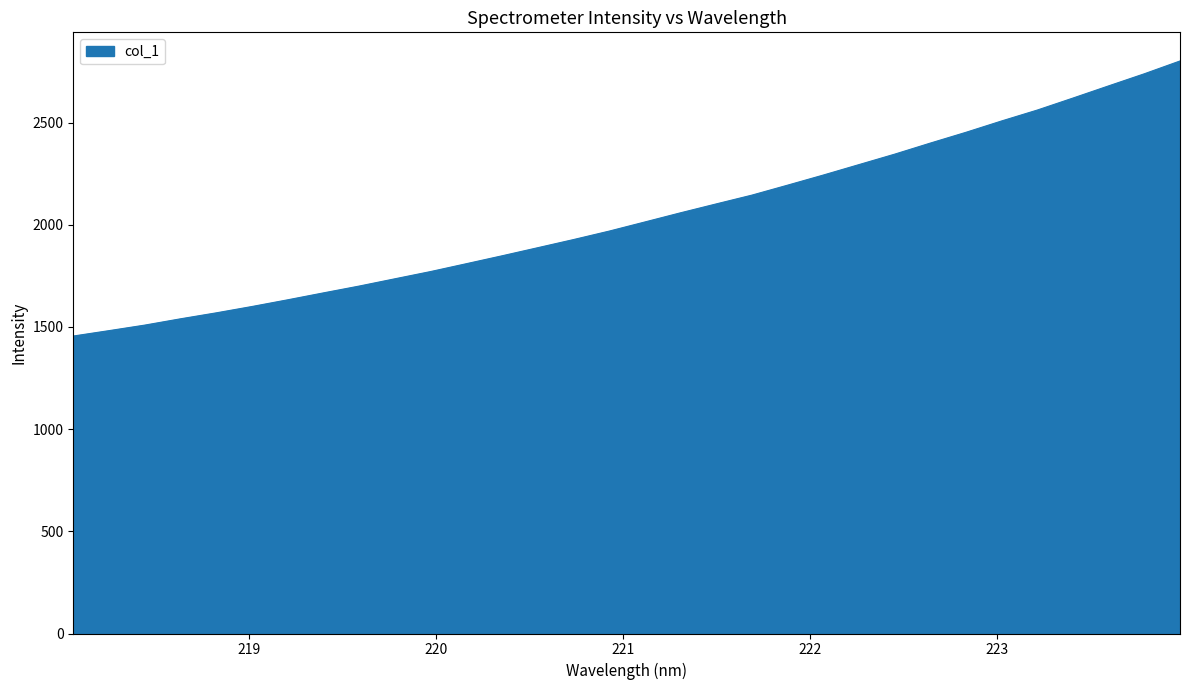

What is the smallest value displayed?

1455.7